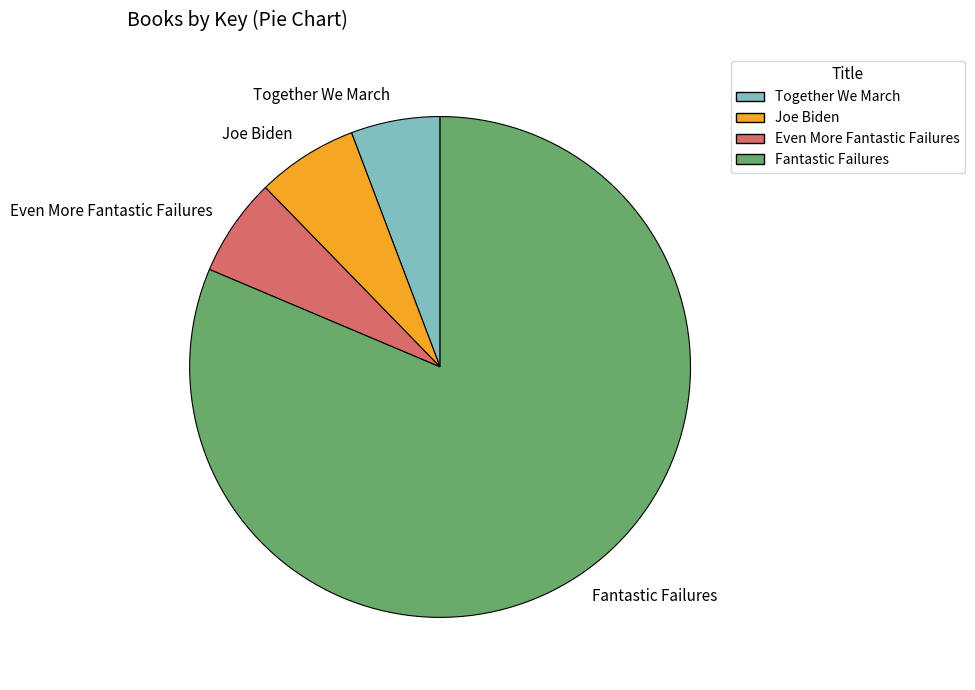

Which has a higher value, Joe Biden or Together We March?

Joe Biden